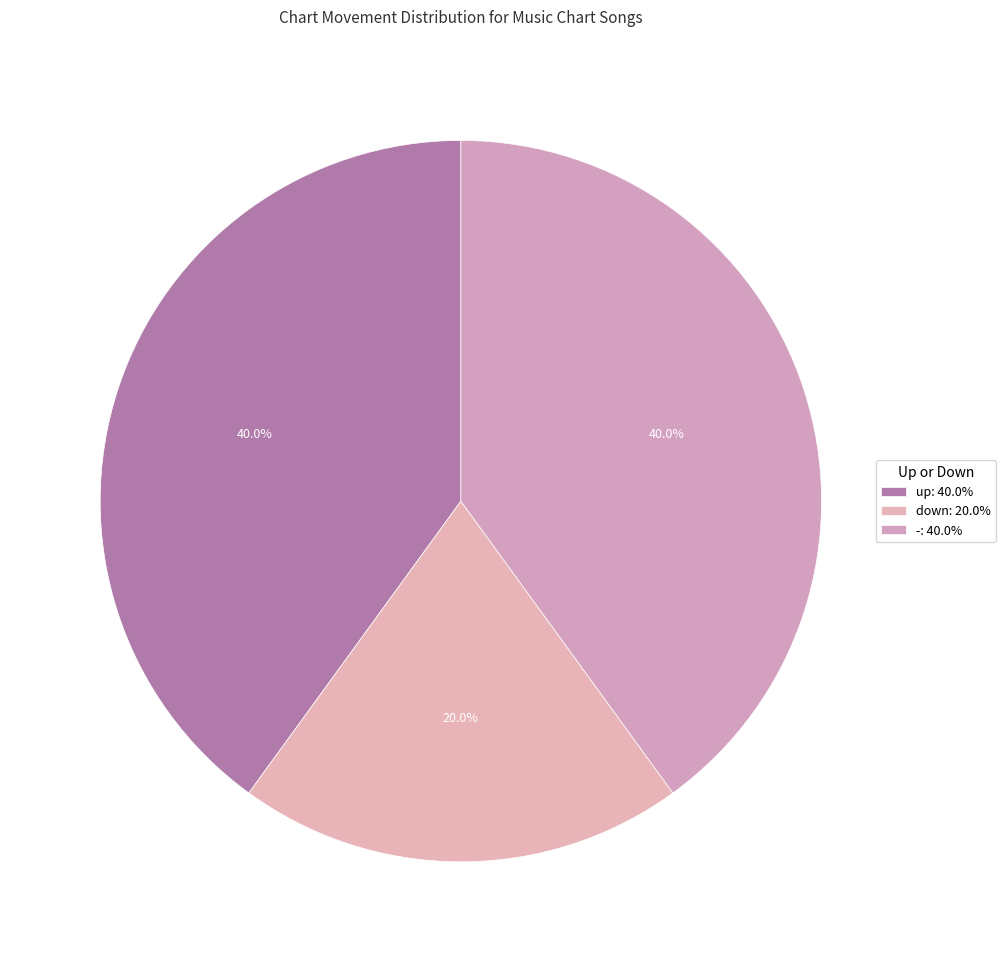

To the nearest percent, what portion does up represent?

40%